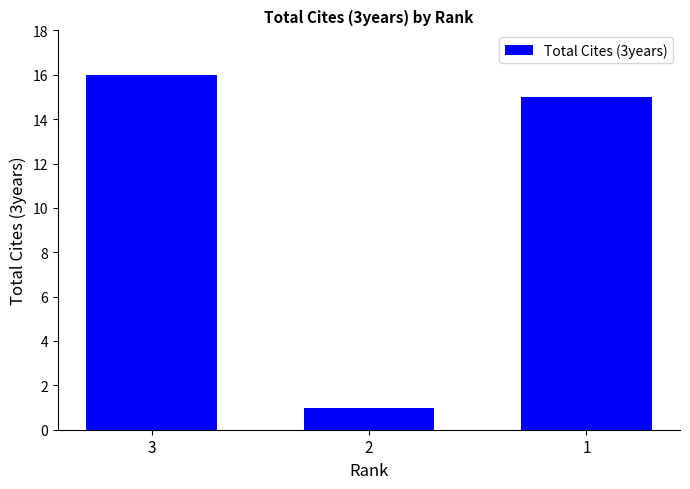

Reading left to right, extract all data points from this chart.

16	1	15